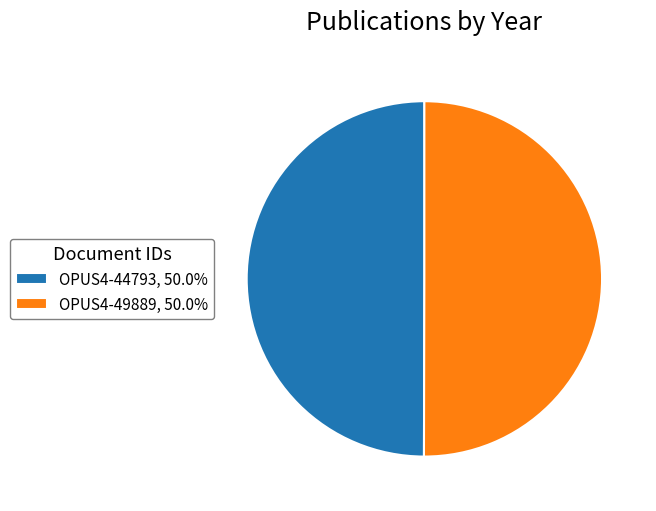

What is the ratio of the value at OPUS4-44793, 50.0% to the value at OPUS4-49889, 50.0%?

1.0